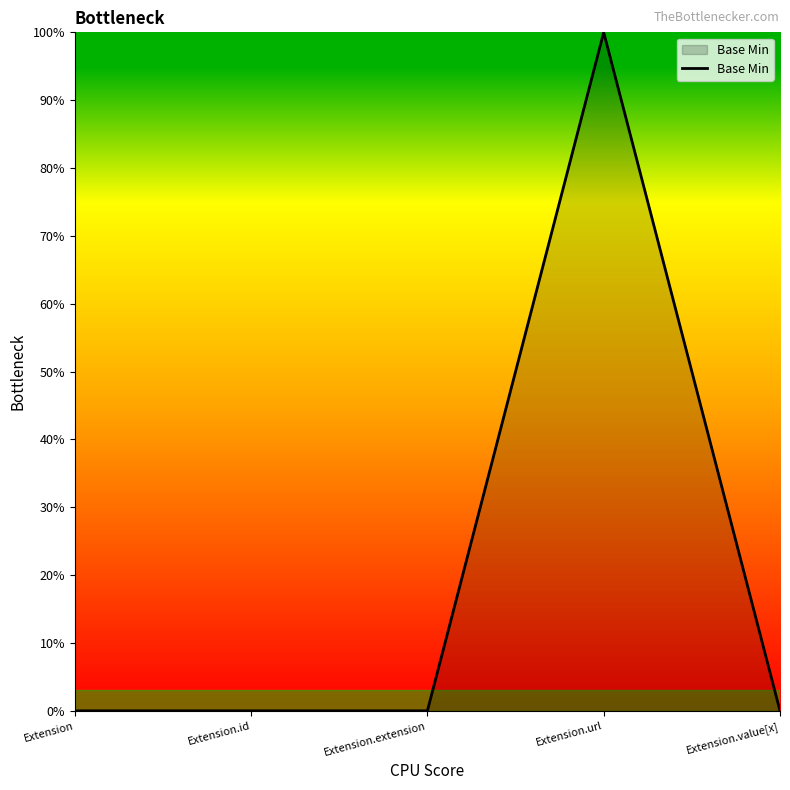

Reading right to left, list all the values displayed in this chart.

Extension.value[x]=0	Extension.url=100	Extension.extension=0	Extension.id=0	Extension=0